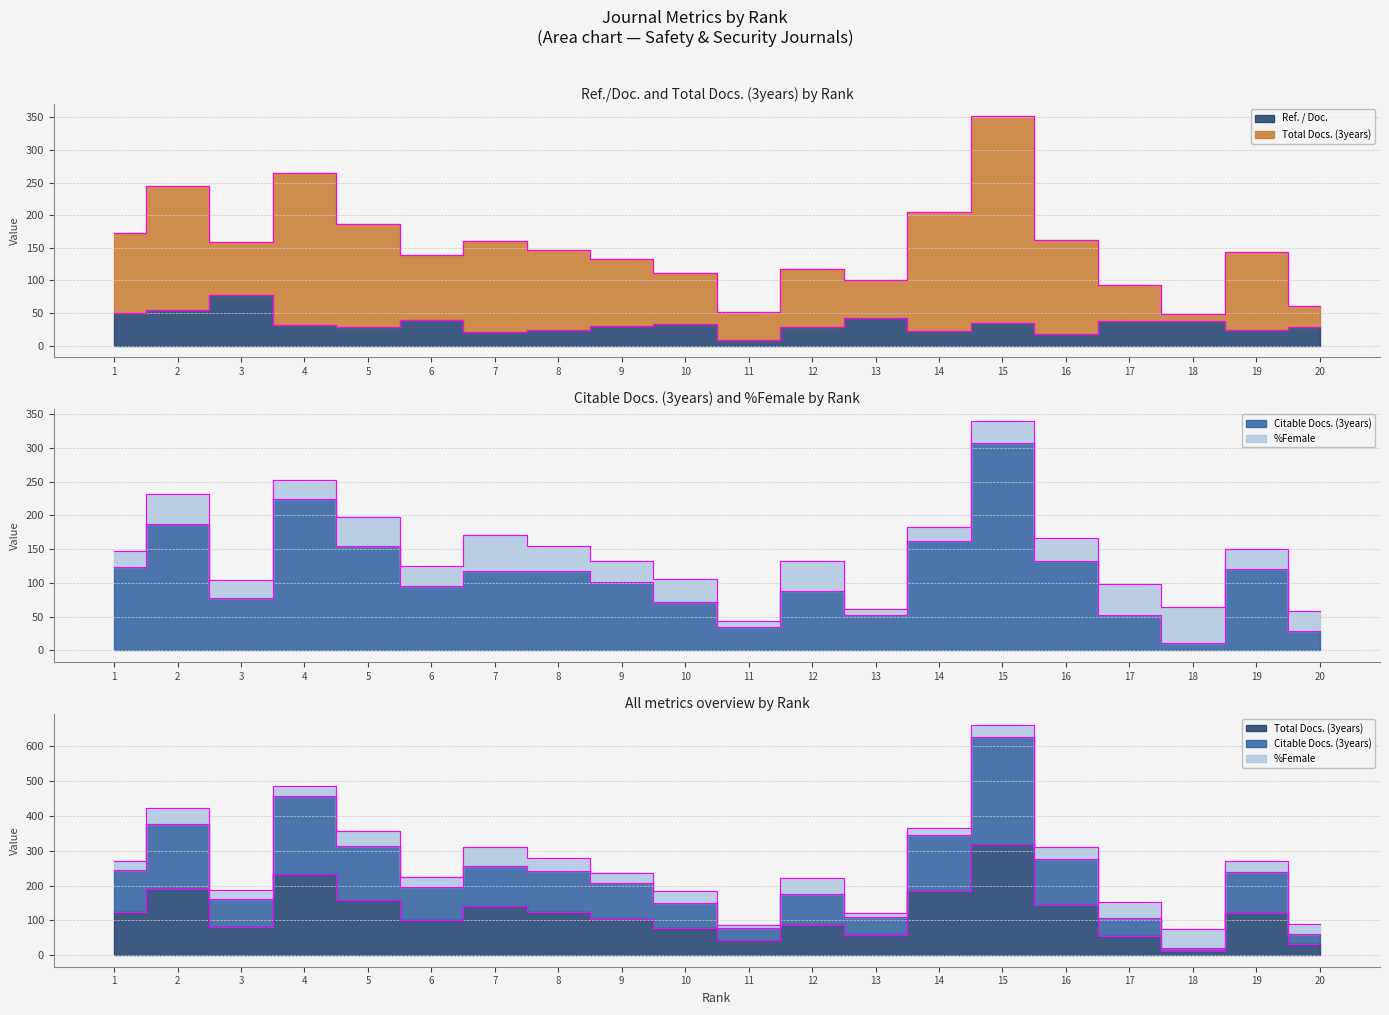

Rank the series by their maximum value, from highest to lowest.

Total Docs. (3years), Citable Docs. (3years), Ref. / Doc.